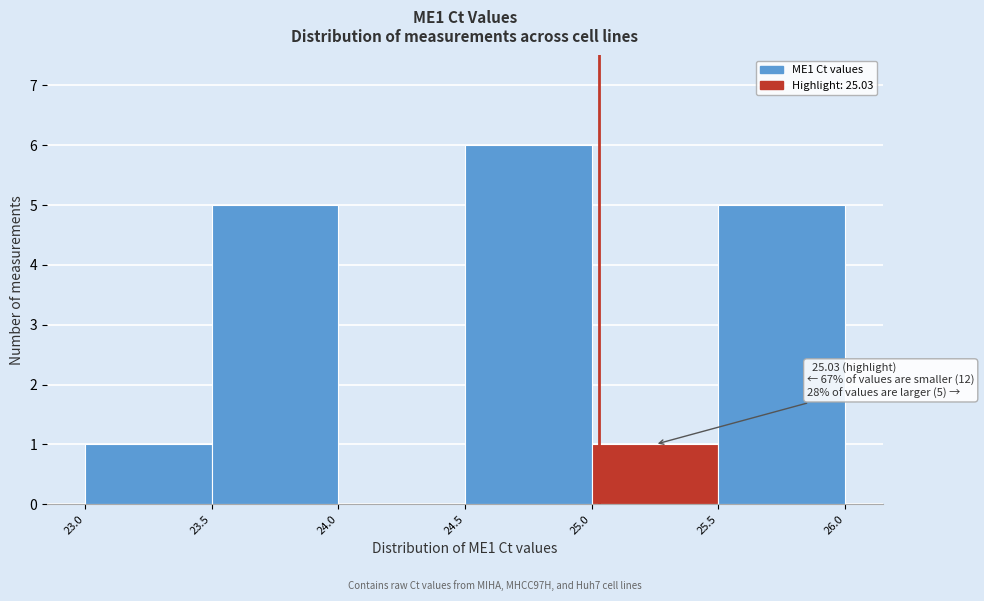

Over which range of the x-axis is the bar tallest?

24.5 to 25.0